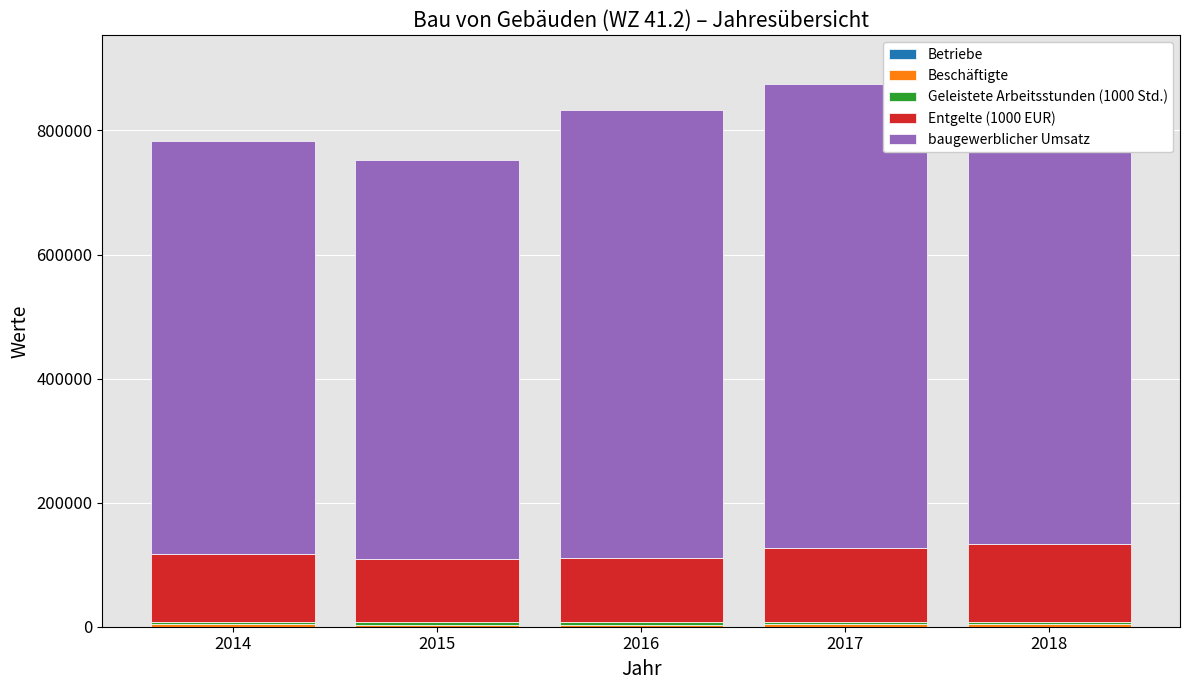

Count the number of categories in the chart.

5